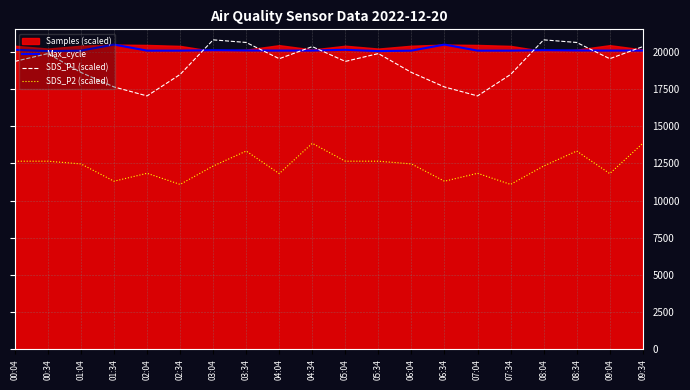

True or false: Max_cycle has a value of 20087.0 at 08:34.

True